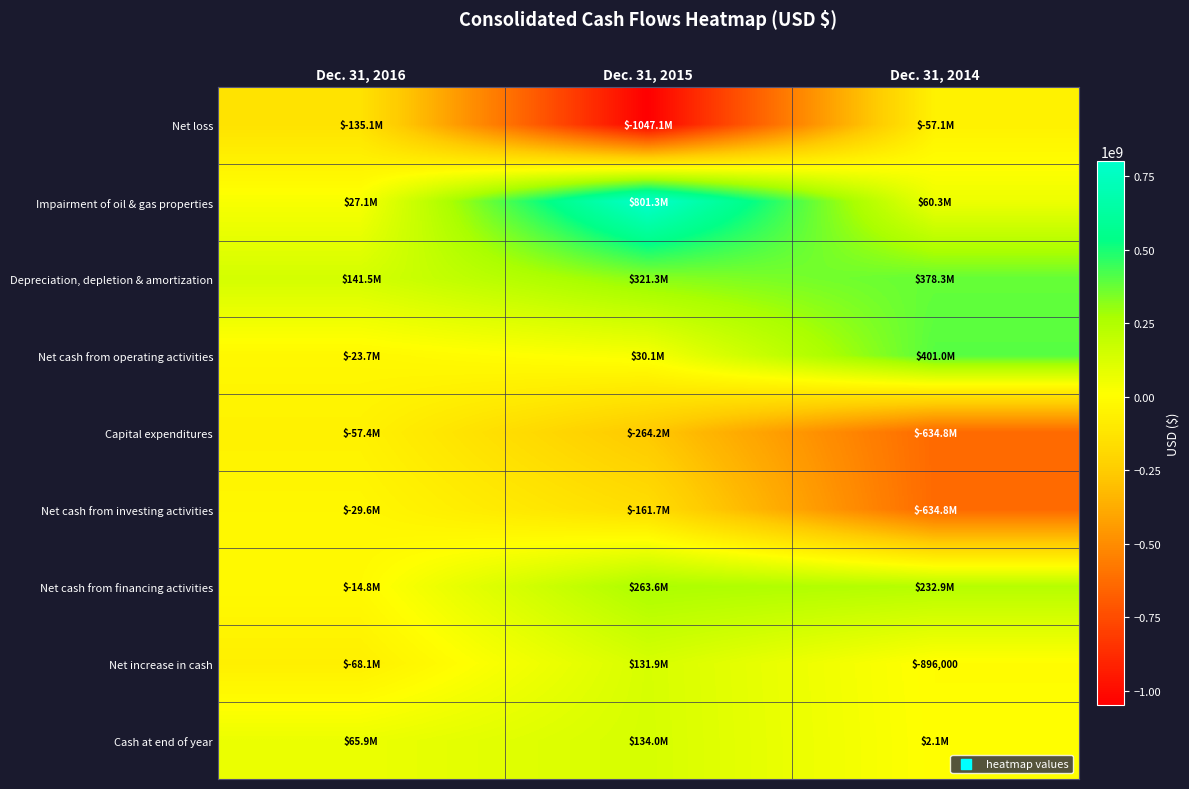

What is the total value across all series at Dec. 31, 2014?

-253076000